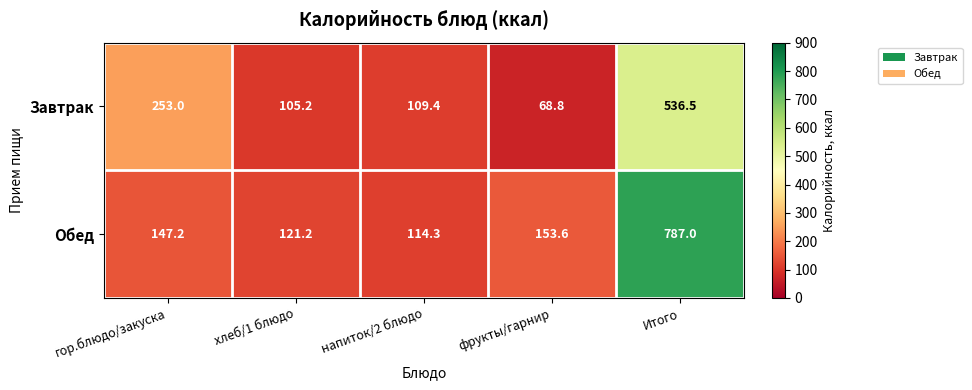

Rank the series at гор.блюдо/закуска from lowest to highest value.

Обед, Завтрак